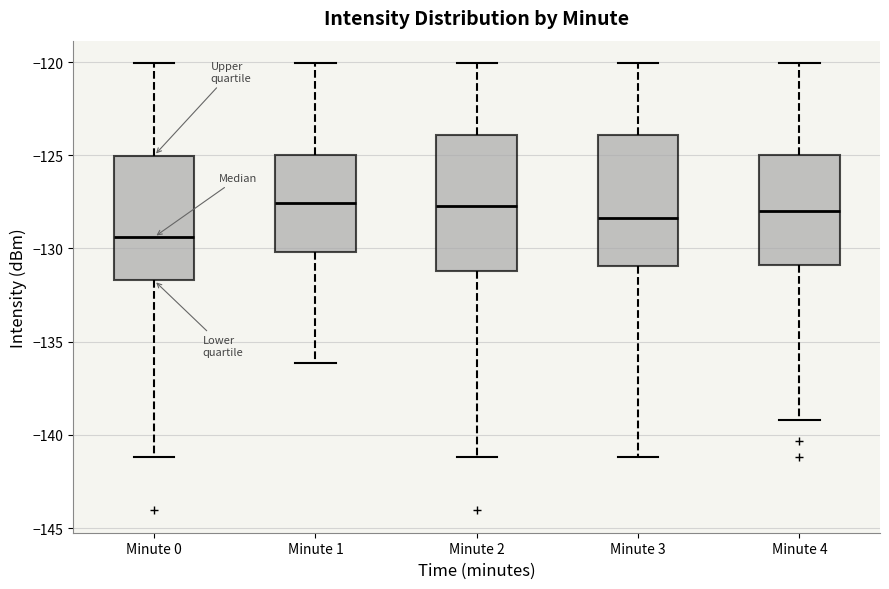

Reading left to right, transcribe this box plot: for each box, give where its median line is, the range the box spans, and where its two whiskers end, as read against the y-axis. The values are not printed on the chart, so give them approximately, as read against the axis.

Minute 0: median -129.5, box -131.5 to -125.0, whiskers -141.0 to -120.0
Minute 1: median -127.5, box -130.0 to -125.0, whiskers -136.0 to -120.0
Minute 2: median -127.5, box -131.0 to -124.0, whiskers -141.0 to -120.0
Minute 3: median -128.5, box -131.0 to -124.0, whiskers -141.0 to -120.0
Minute 4: median -128.0, box -131.0 to -125.0, whiskers -139.0 to -120.0